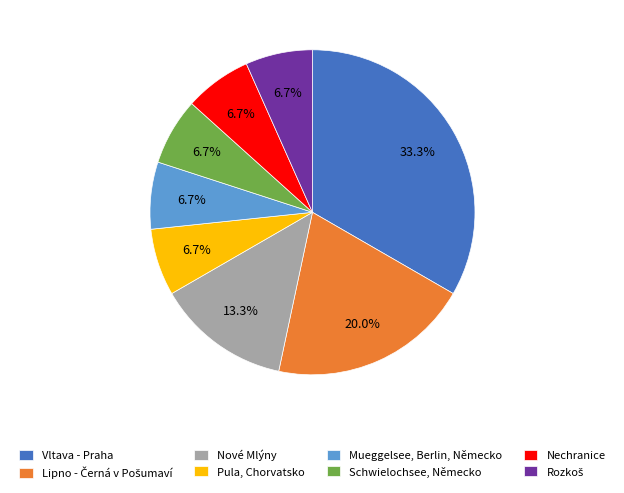

To the nearest percent, what is the average slice percentage?

12%